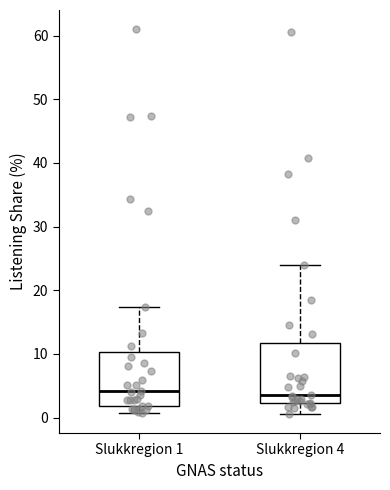

Where is the upper edge of the box for Slukkregion 1 on the y-axis? The values are not printed on the chart, so give them approximately, as read against the axis.

10